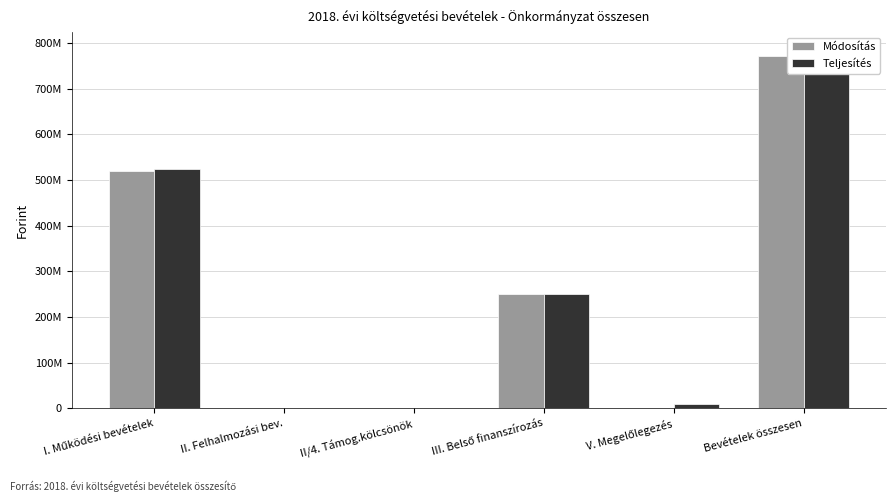

How many data points in Módosítás are above 250053367?

2